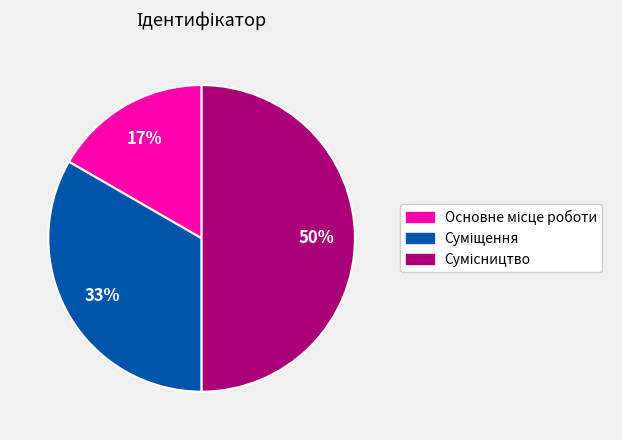

To the nearest percent, what is the average slice percentage?

33%